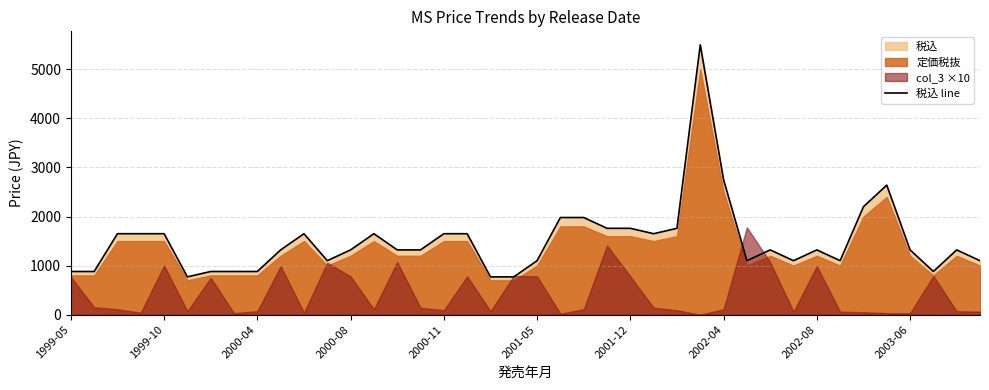

Which has a higher value, 25 or 28?

28